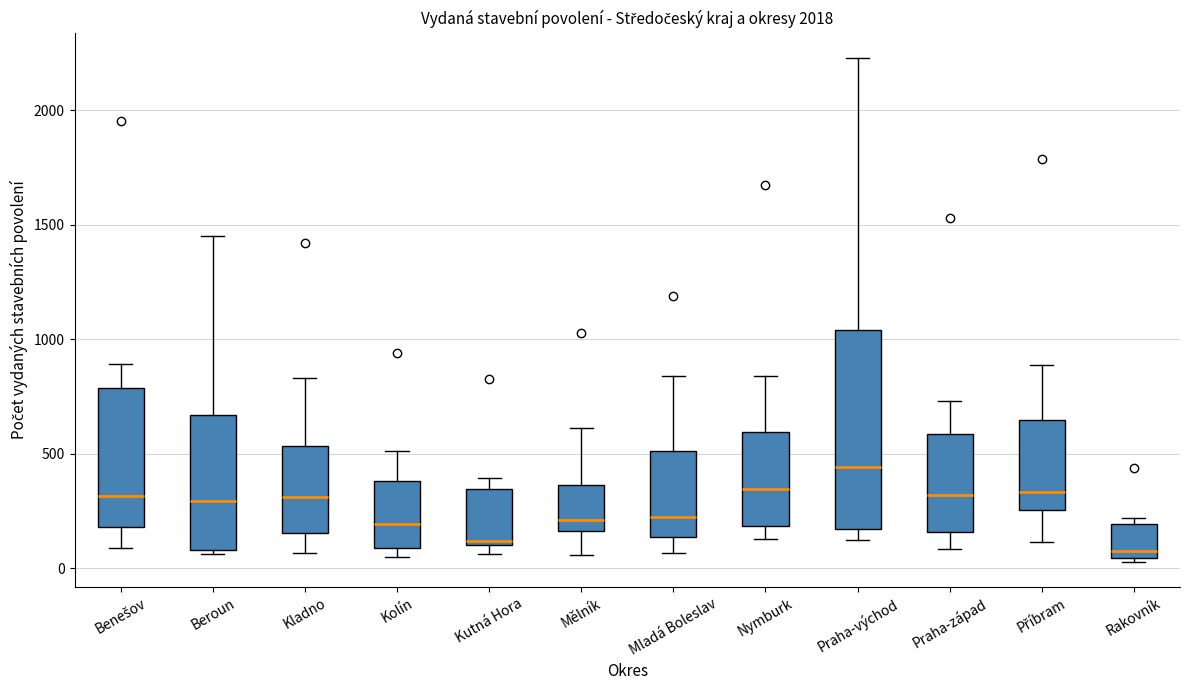

Where does the median line of the box for Praha-západ sit on the y-axis? The values are not printed on the chart, so give them approximately, as read against the axis.

300